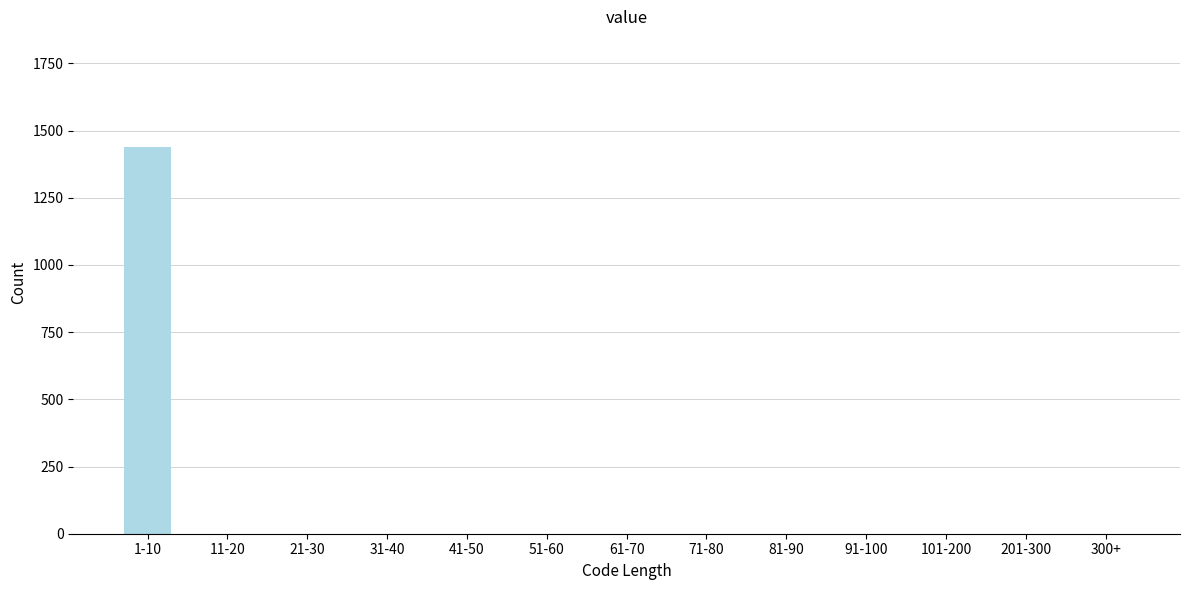

Reading left to right, what are all the values shown in this chart?

1-10=1438	11-20=0	21-30=0	31-40=0	41-50=0	51-60=0	61-70=0	71-80=0	81-90=0	91-100=0	101-200=0	201-300=0	300+=0